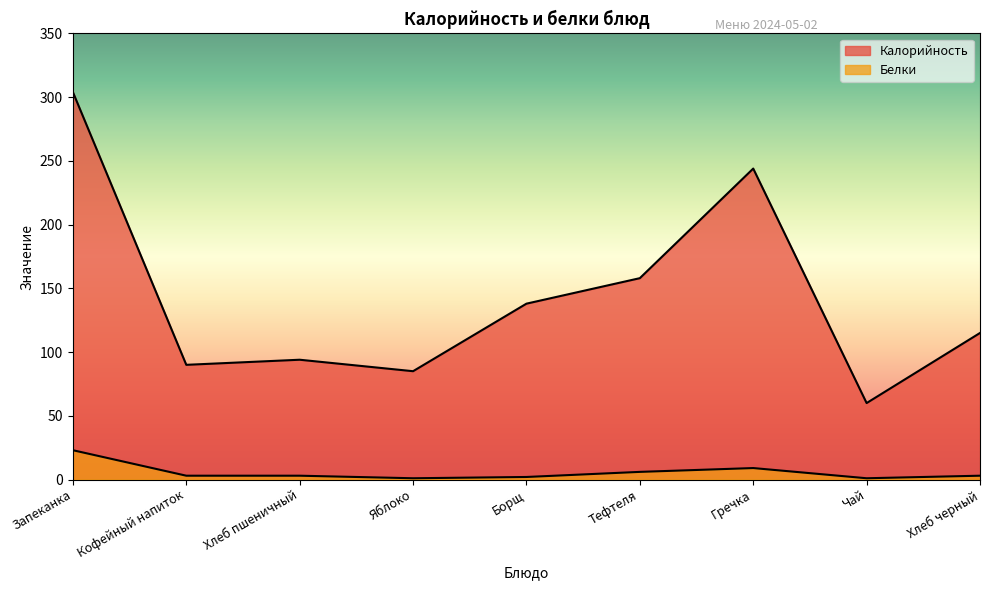

True or false: Калорийность and Белки intersect in this chart.

False